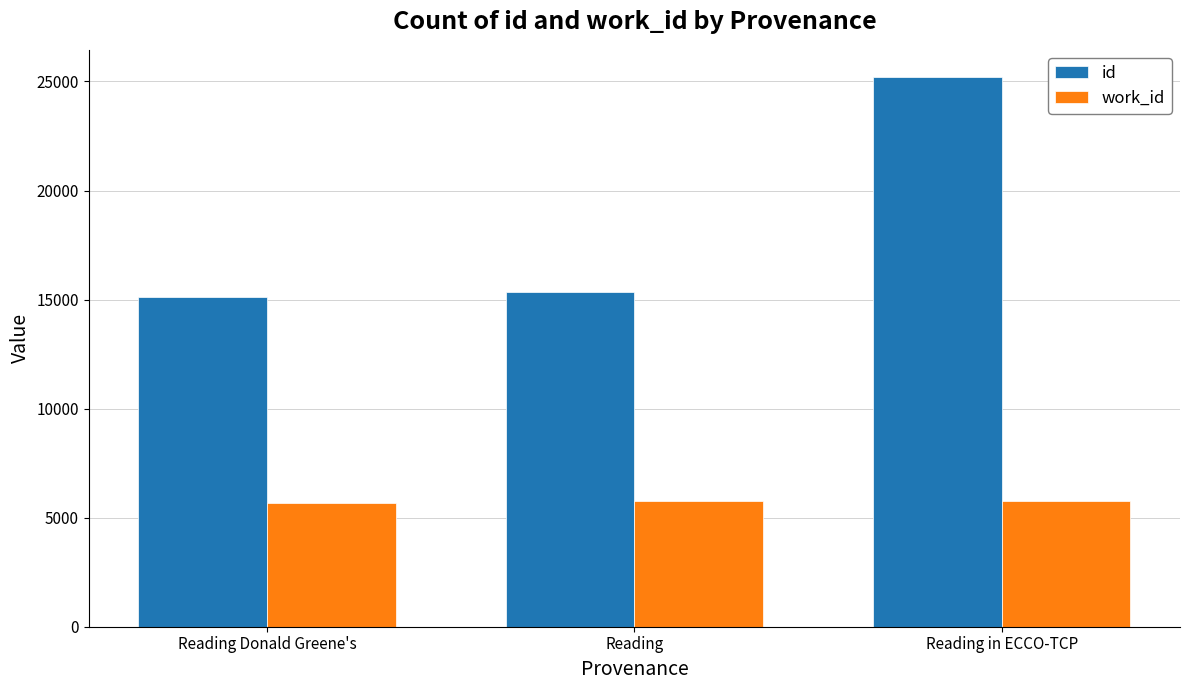

How many bars are there in each group?

2